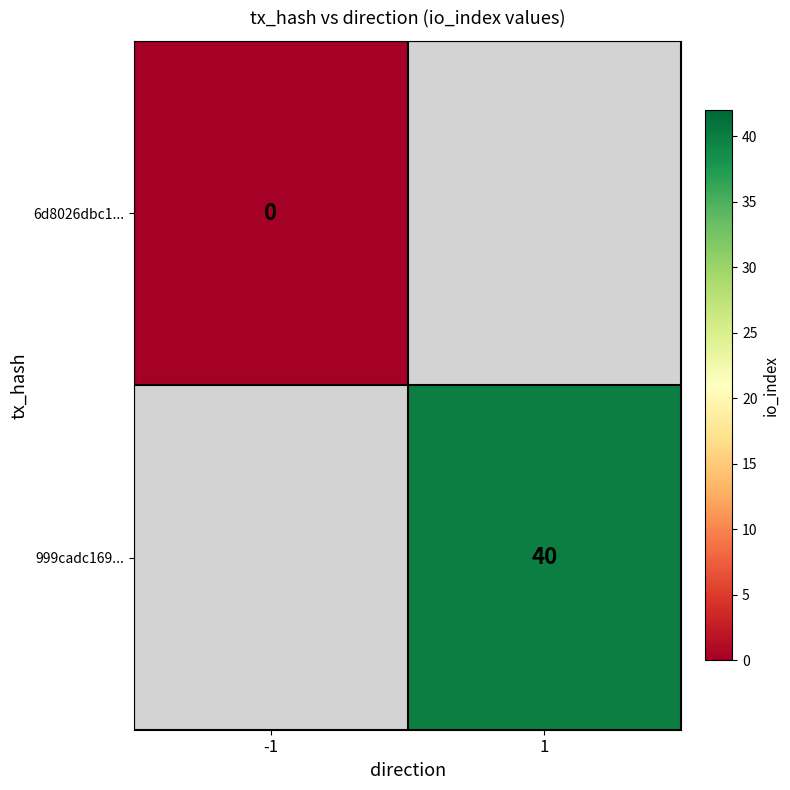

Is the value of 6d8026dbc1... at -1 greater than the value of 999cadc169... at 1?

No